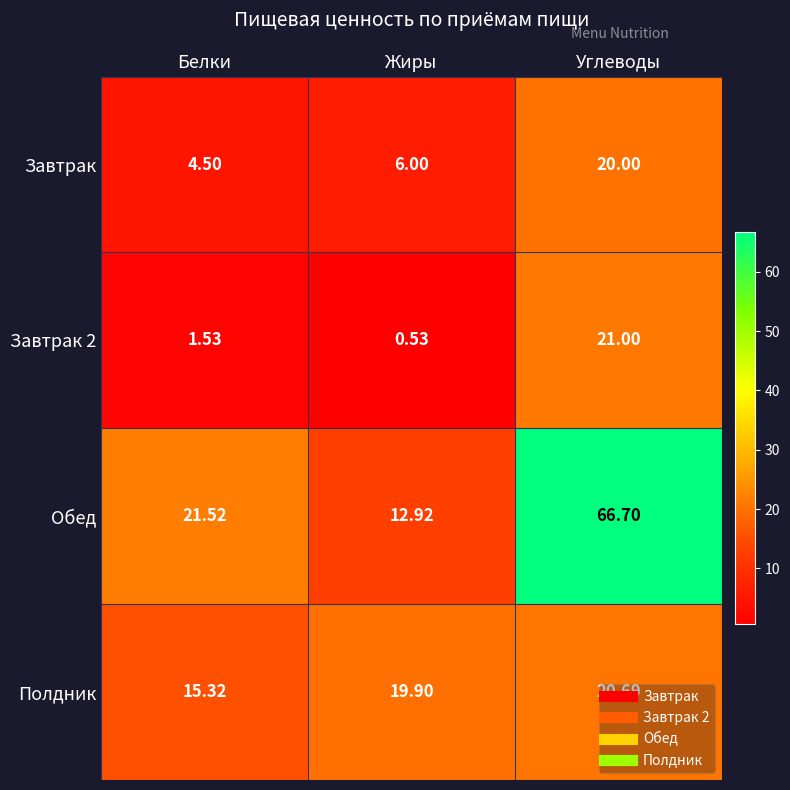

Which category has the highest value in the Полдник series?

Углеводы